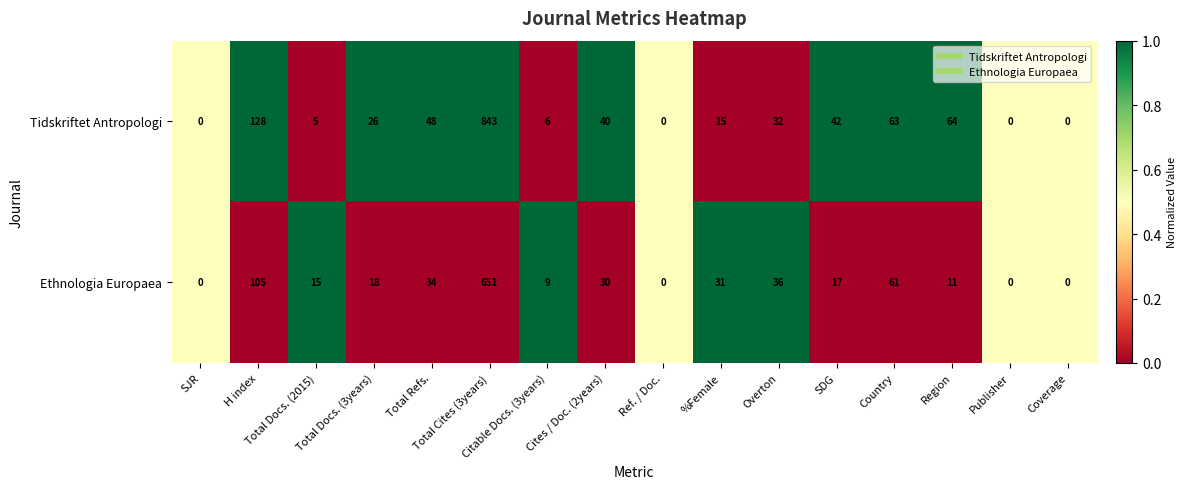

Which series has the largest range (max minus min)?

Tidskriftet Antropologi